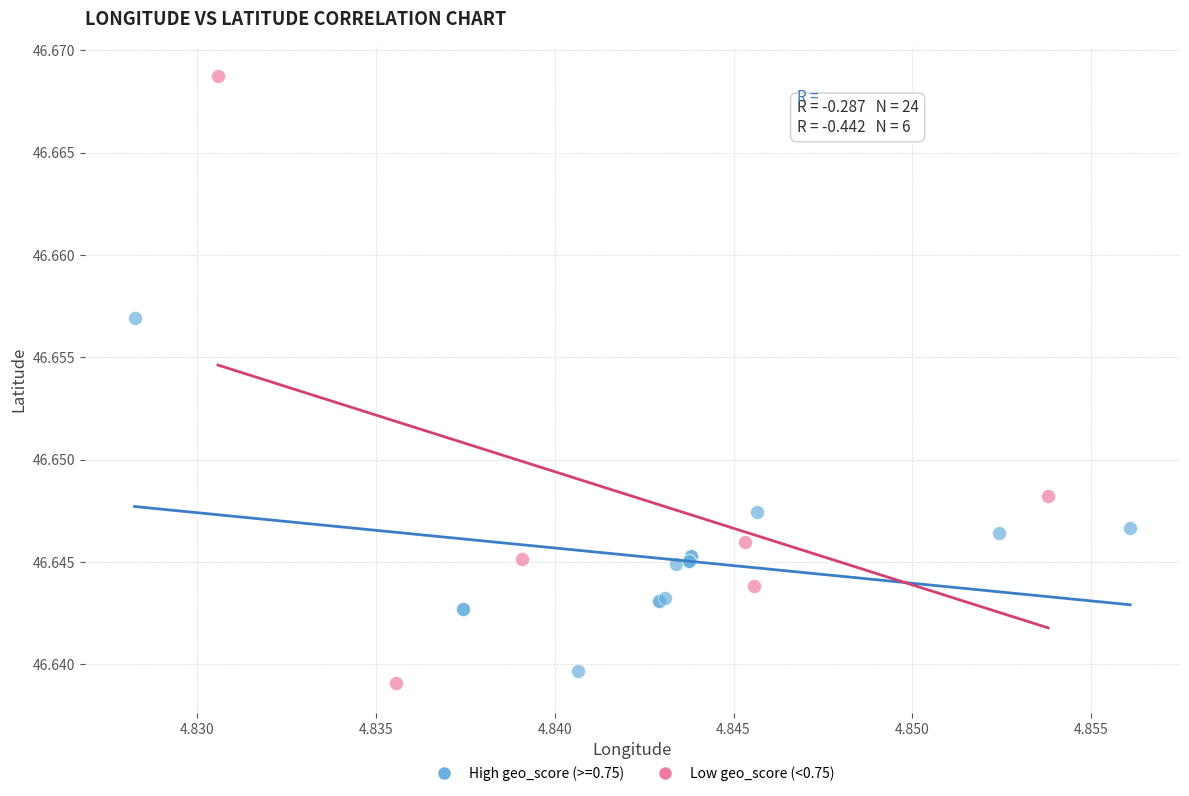

Which series has the widest spread of Y values?

Low geo_score (<0.75)